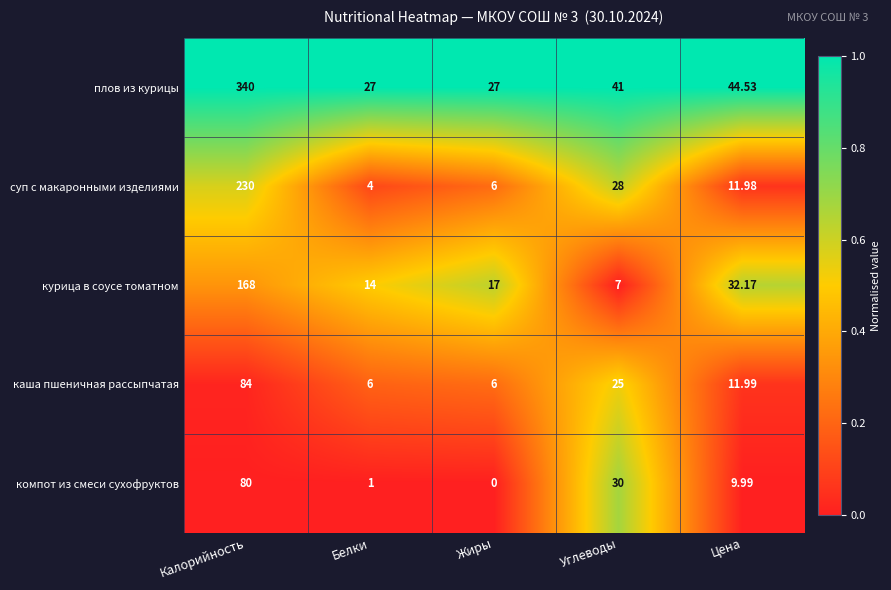

Which category has the highest value in the суп с макаронными изделиями series?

Калорийность